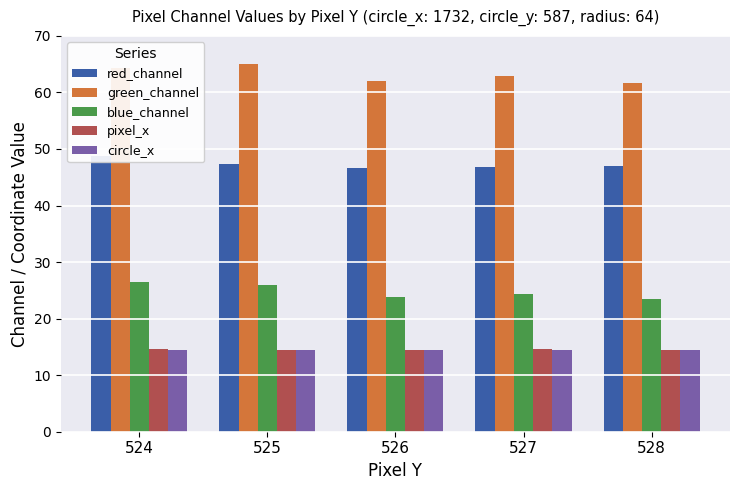

Rank the series by their maximum value, from highest to lowest.

green_channel, red_channel, blue_channel, pixel_x, circle_x